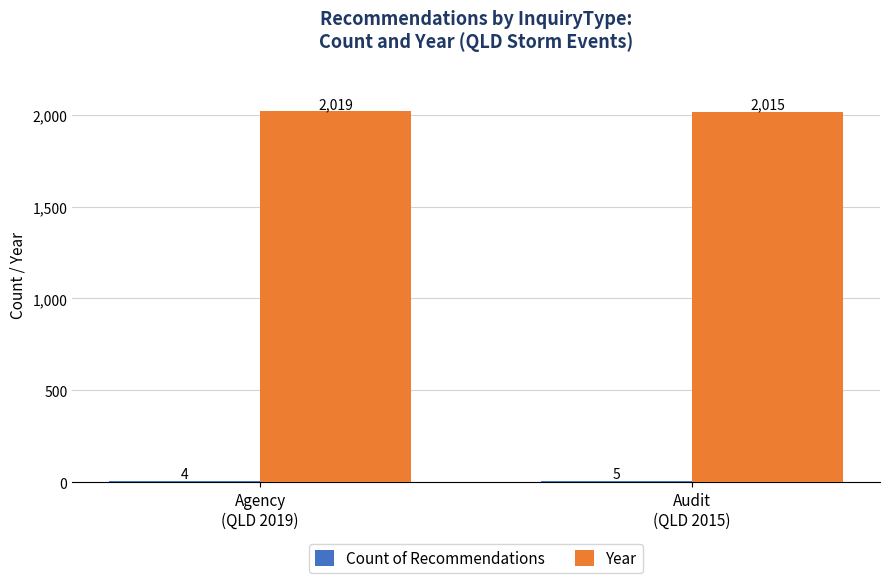

What is the sum of all Year values?

4034